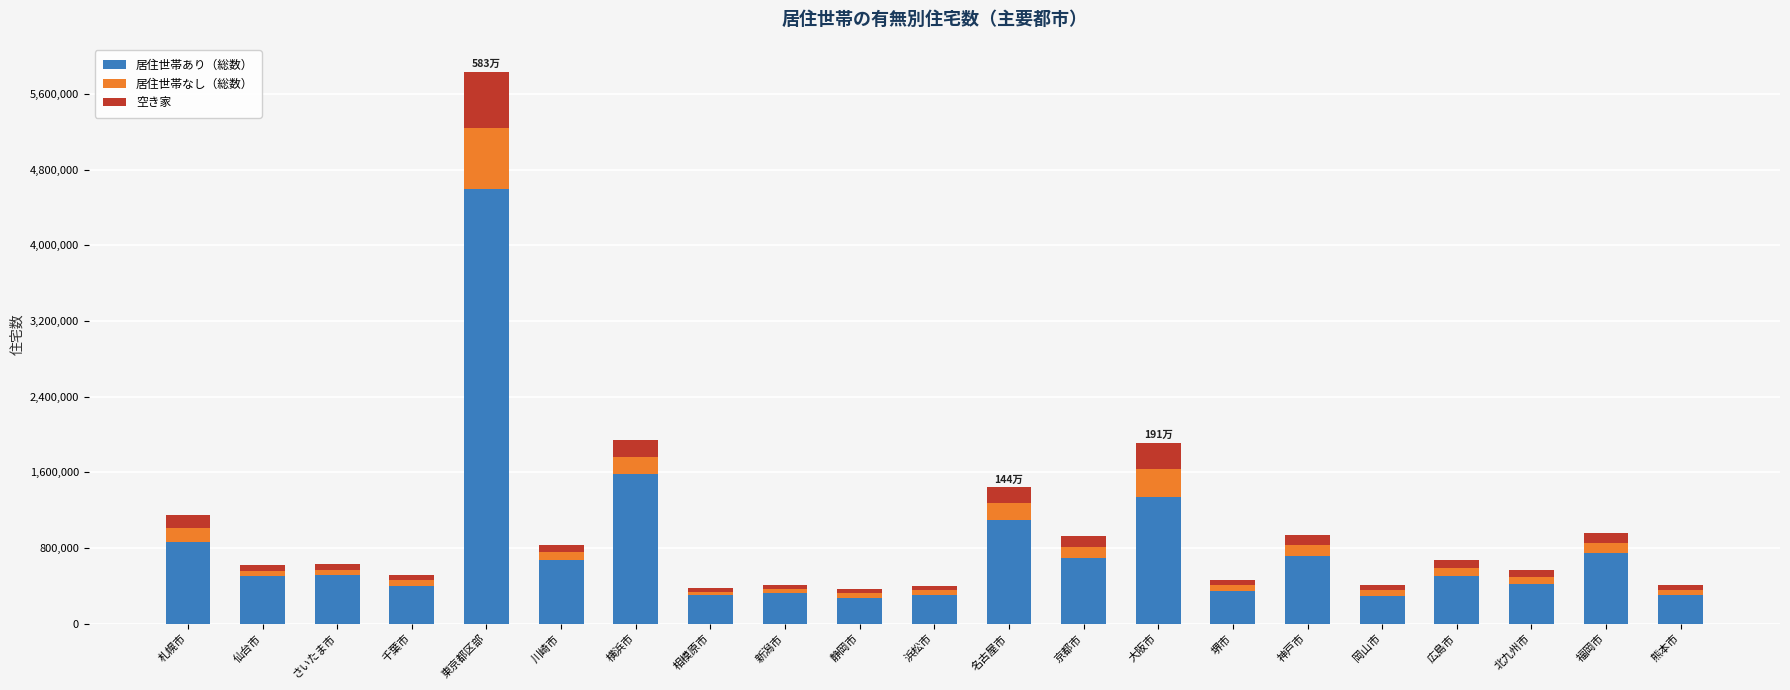

What is the minimum value for 居住世帯あり（総数）?

273880